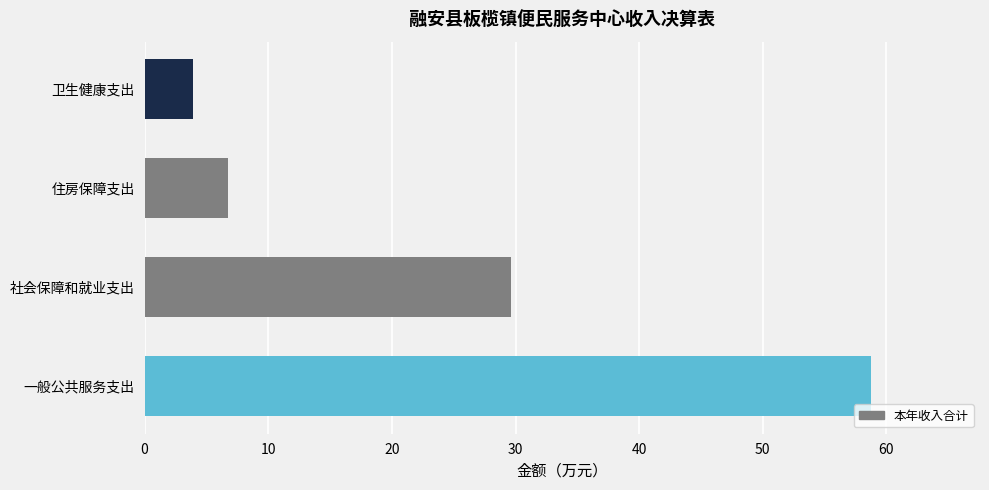

How many data points does each series have?

4